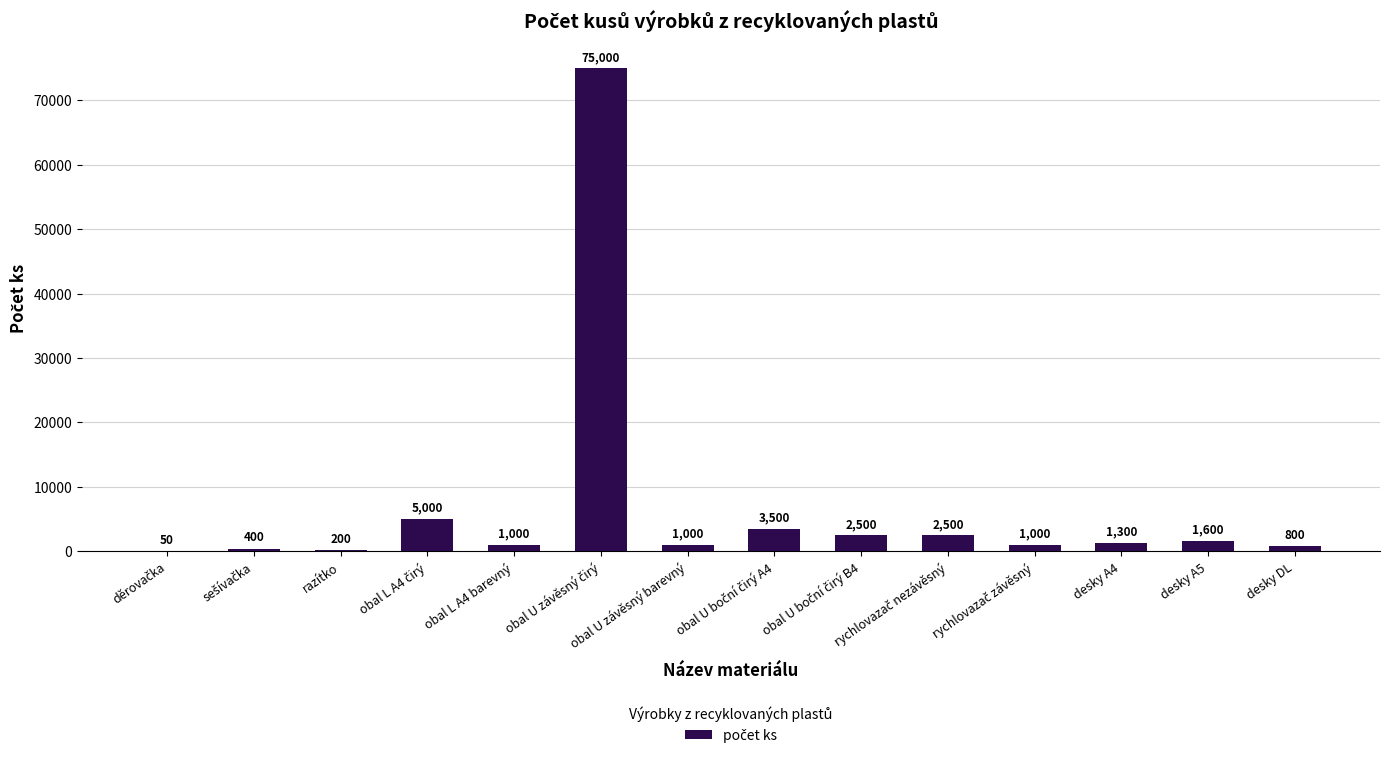

What is the change in value from razítko to obal L A4 barevný?

+800